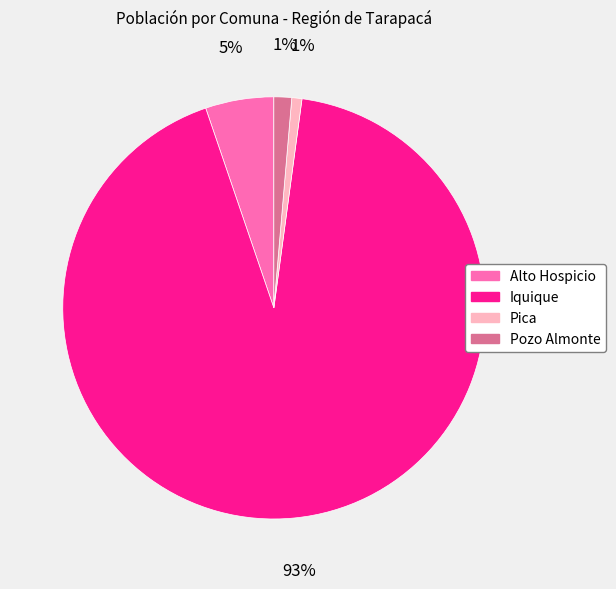

True or false: Pozo Almonte accounts for 11% of the total.

False